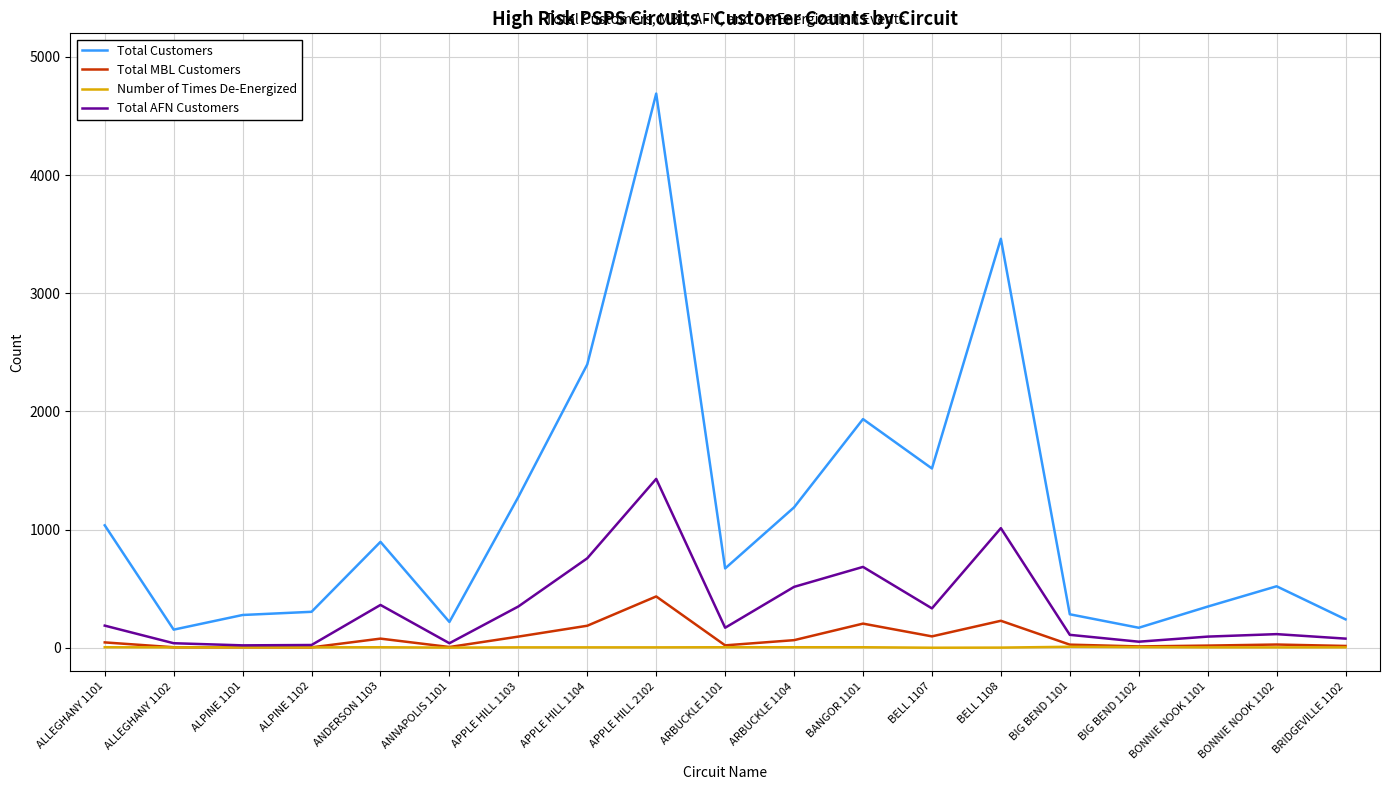

Count the number of data series in this chart.

4